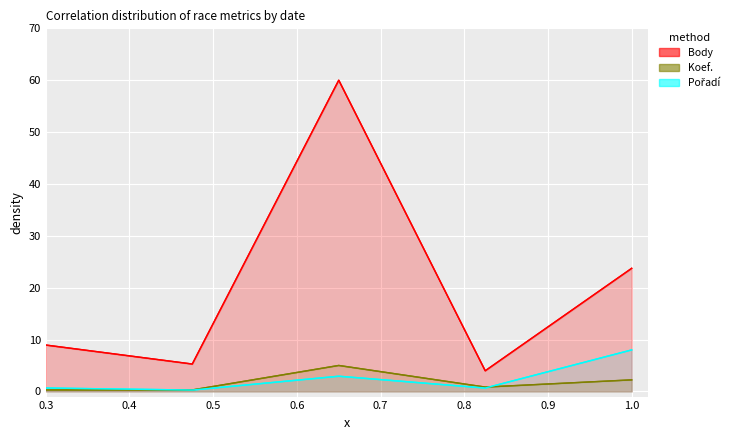

What is the difference between the maximum and second lowest values in the Koef. series?

4.7